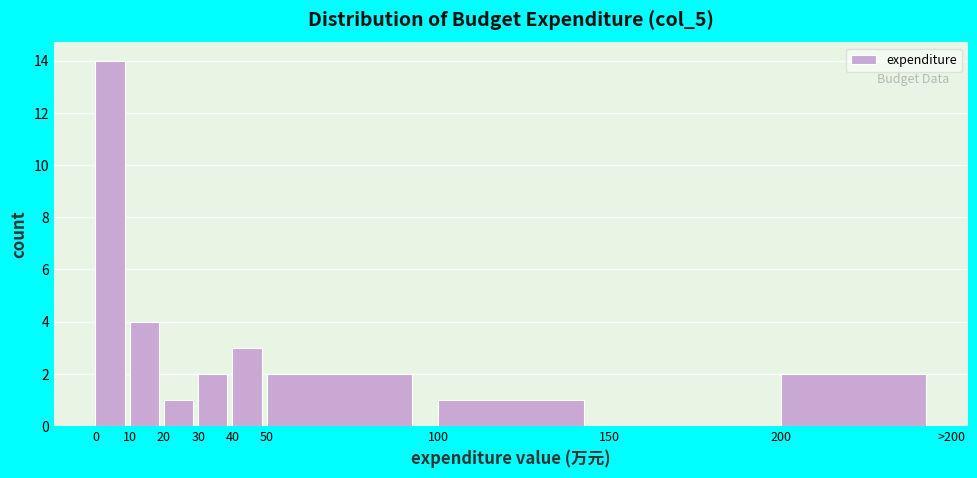

Reading right to left, list all the values displayed in this chart.

200=2	150=0	100=1	50=2	40=3	30=2	20=1	10=4	0=14